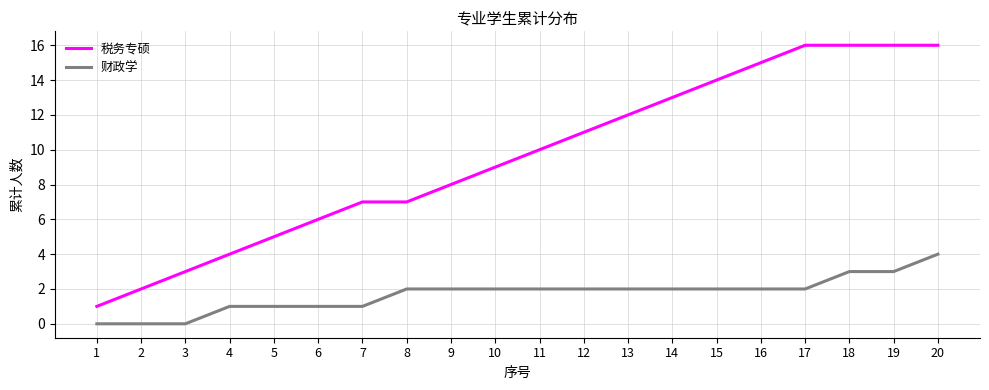

Which series has the widest spread of values?

税务专硕